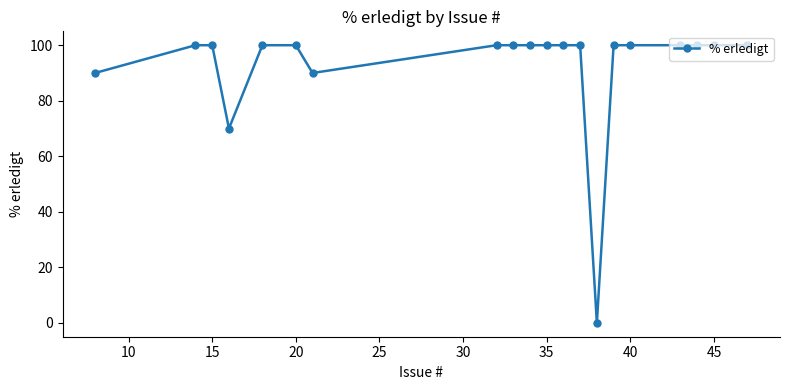

What is the value of the 10th point from the left?

100